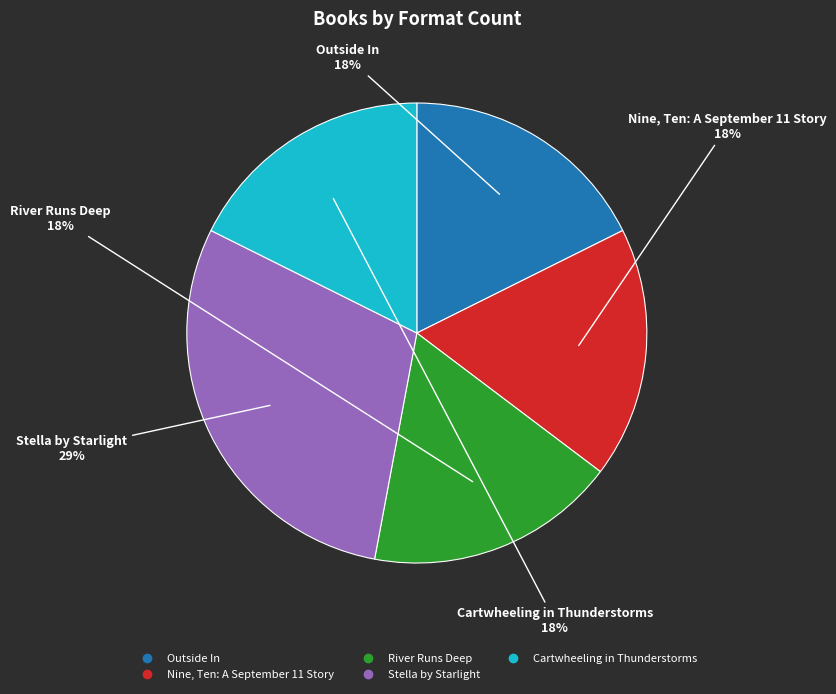

How many segments does this pie chart have?

5